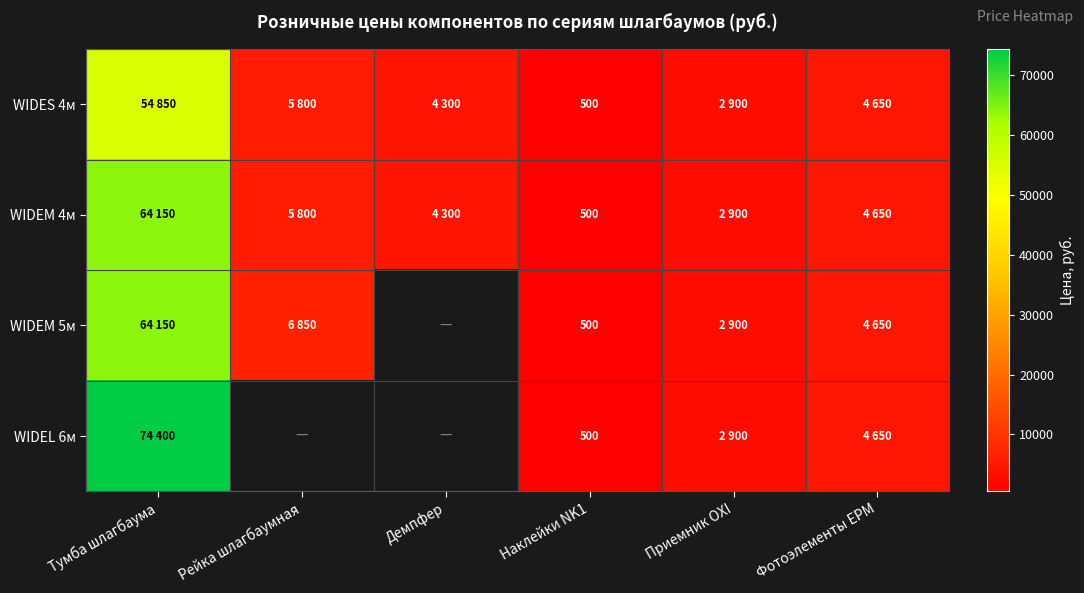

Which label corresponds to the largest value in the chart?

Тумба шлагбаума